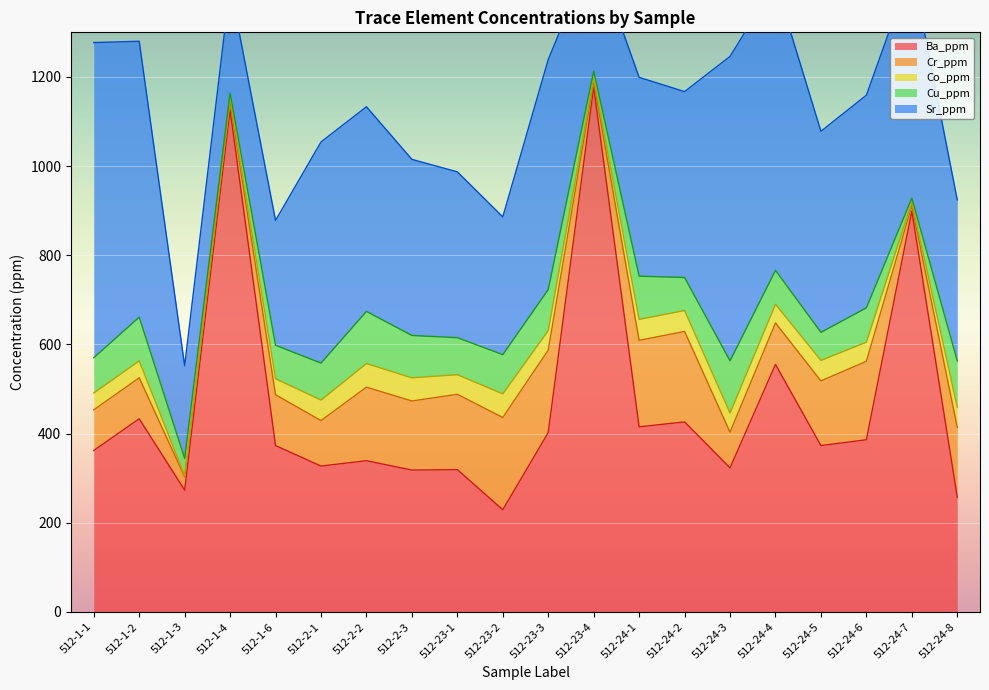

Which series has the largest range (max minus min)?

Ba_ppm